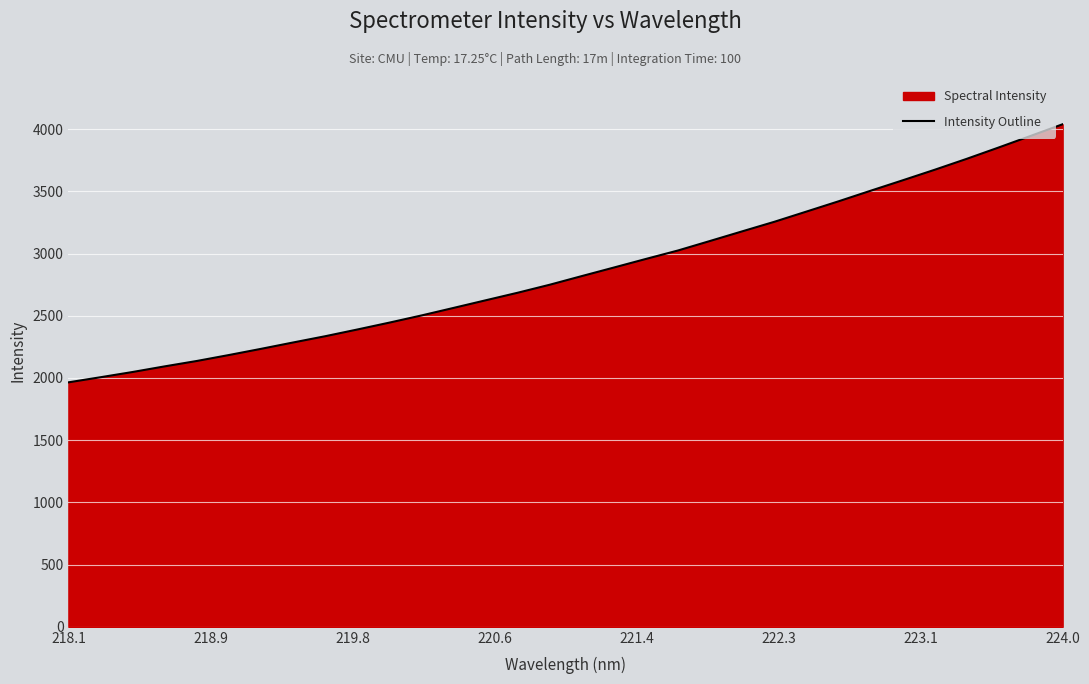

What is the maximum value shown in the chart?

4039.4